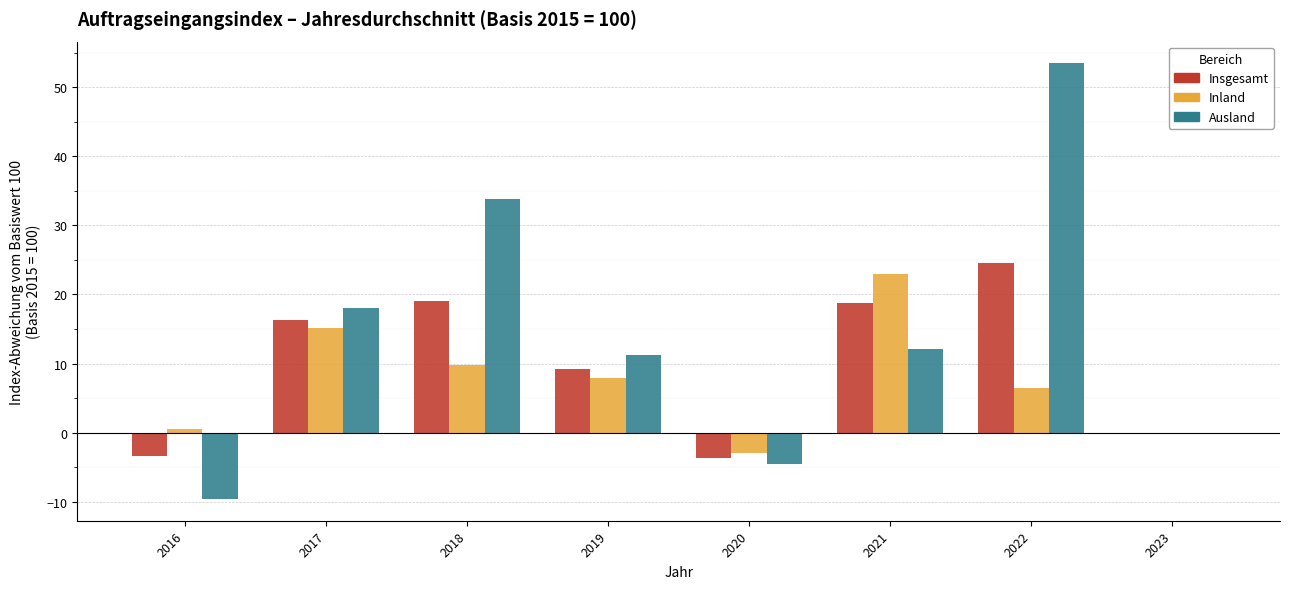

At which label does Insgesamt reach its peak?

2022